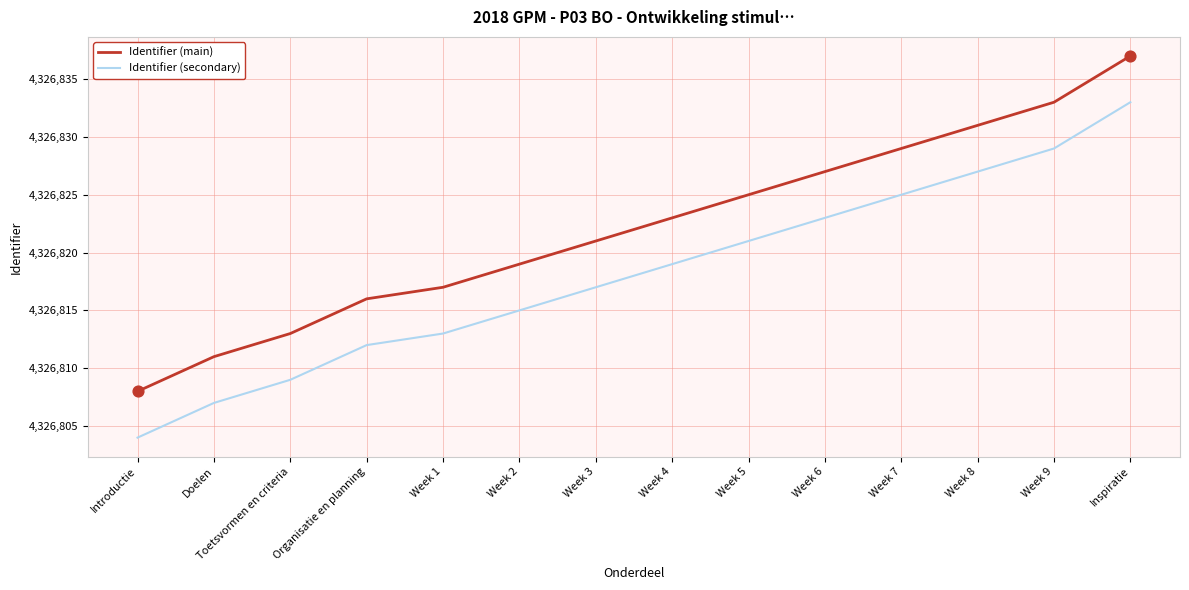

What is the total value across all series at Introductie?

8653612